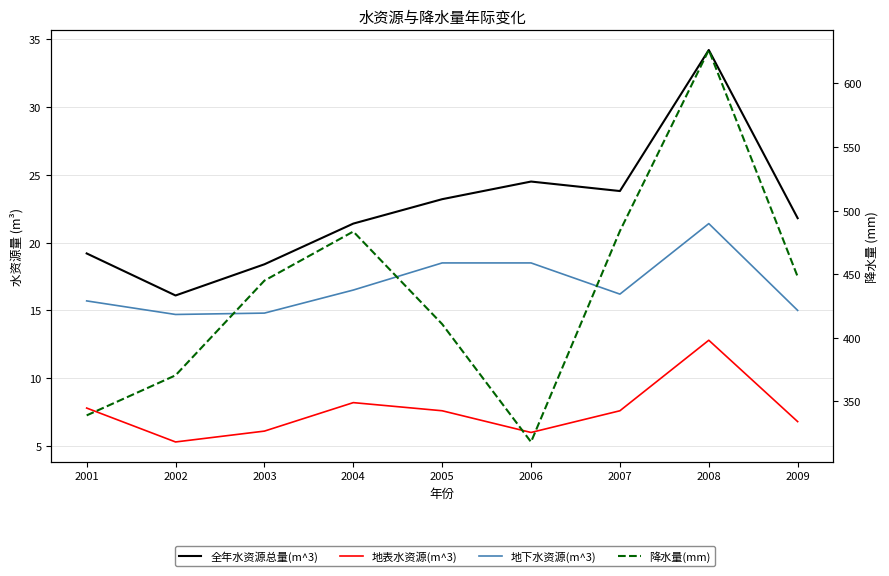

Does the chart have visible grid lines?

Yes